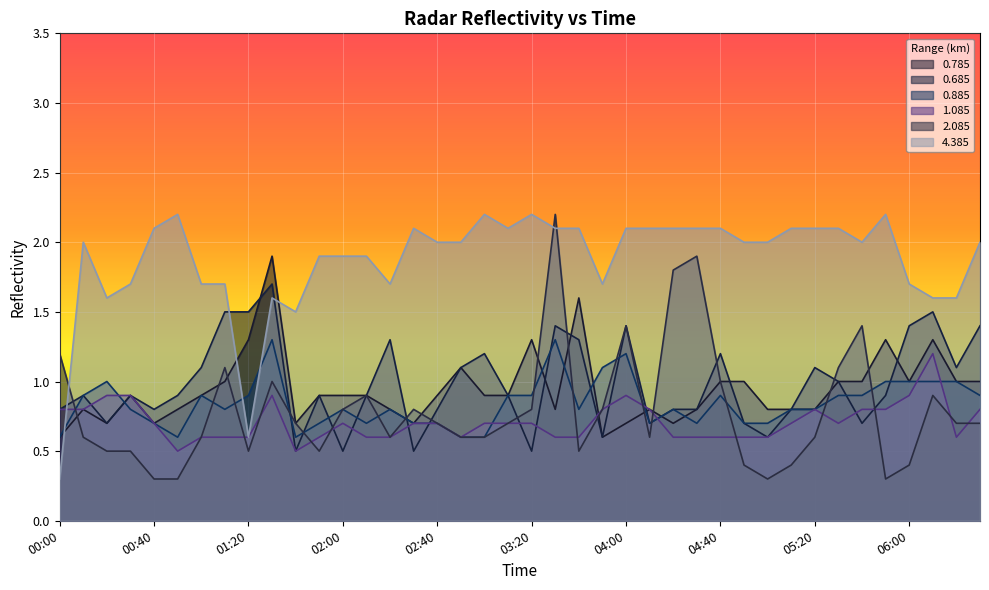

Which series changed the most between 00:20 and 06:10?

0.685